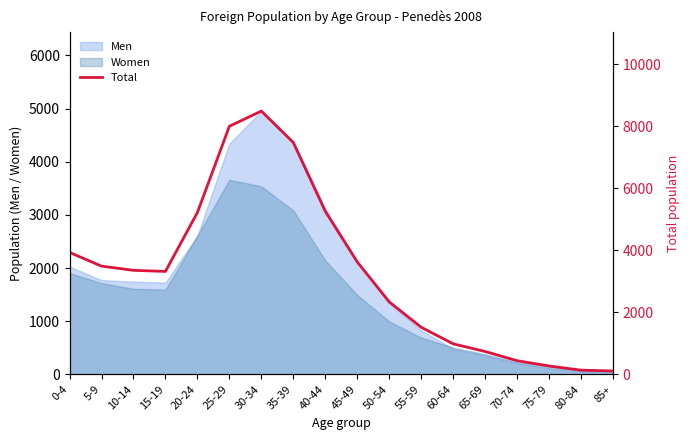

Is it true that the value at 0-4 is 3931?

True